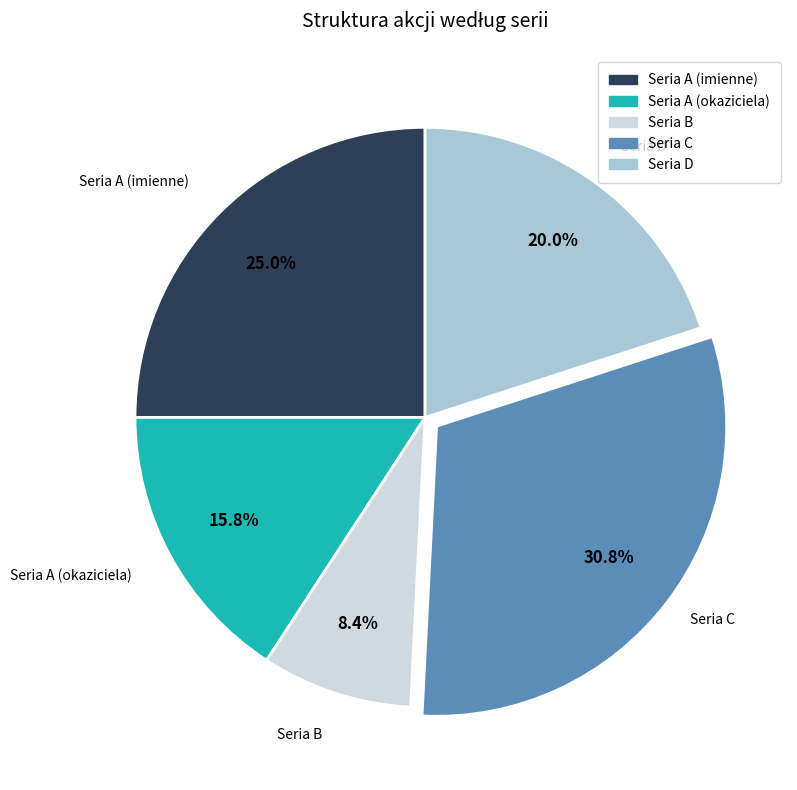

Does any single category account for the majority?

No